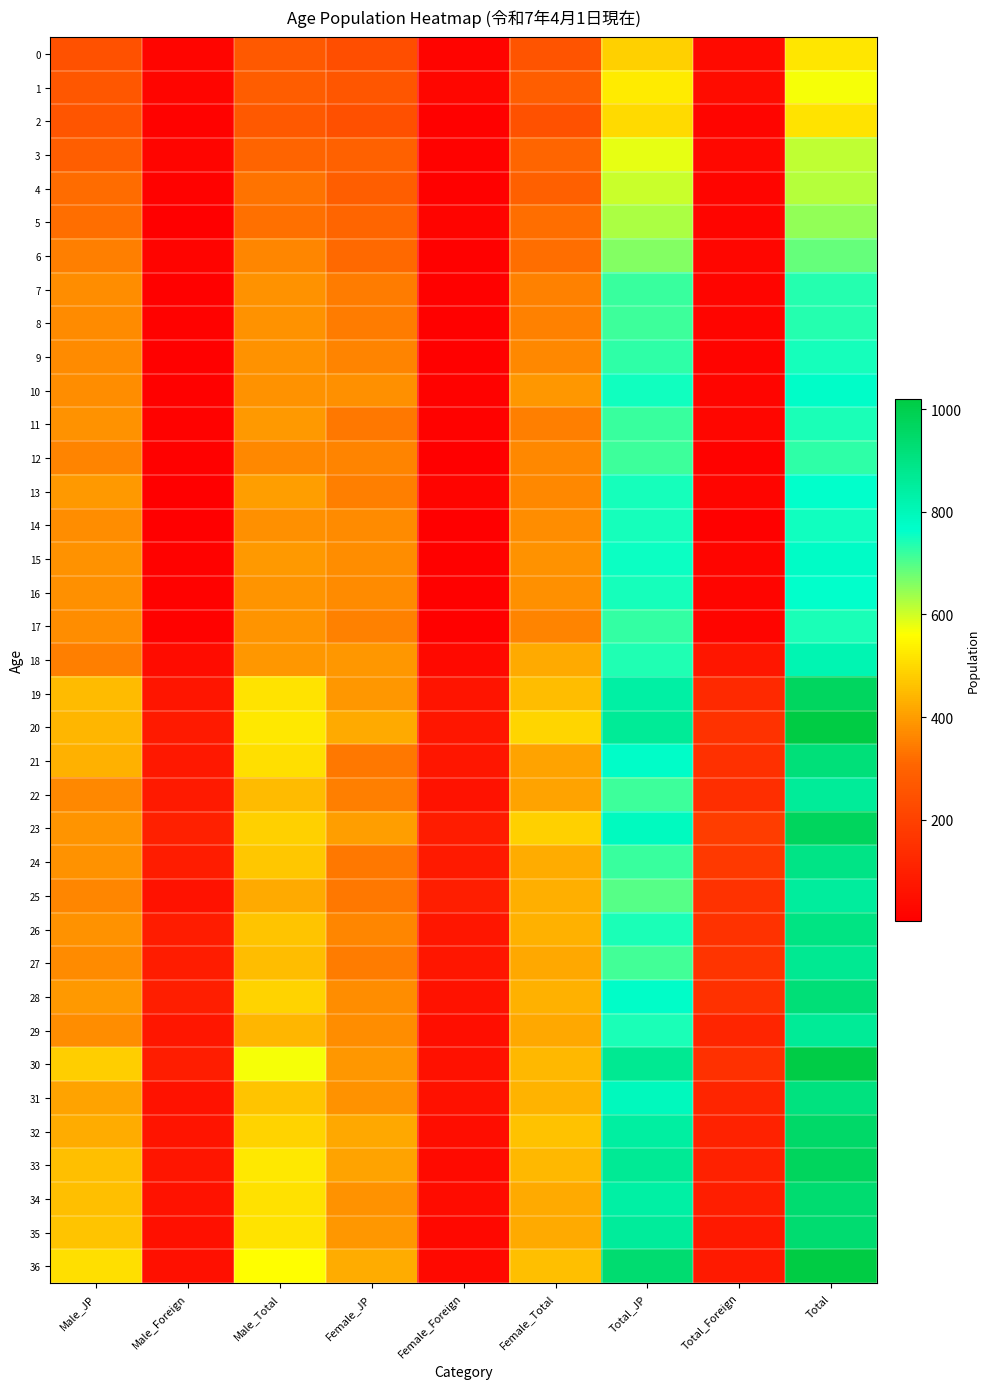

Which category has the highest value across all series?

Total